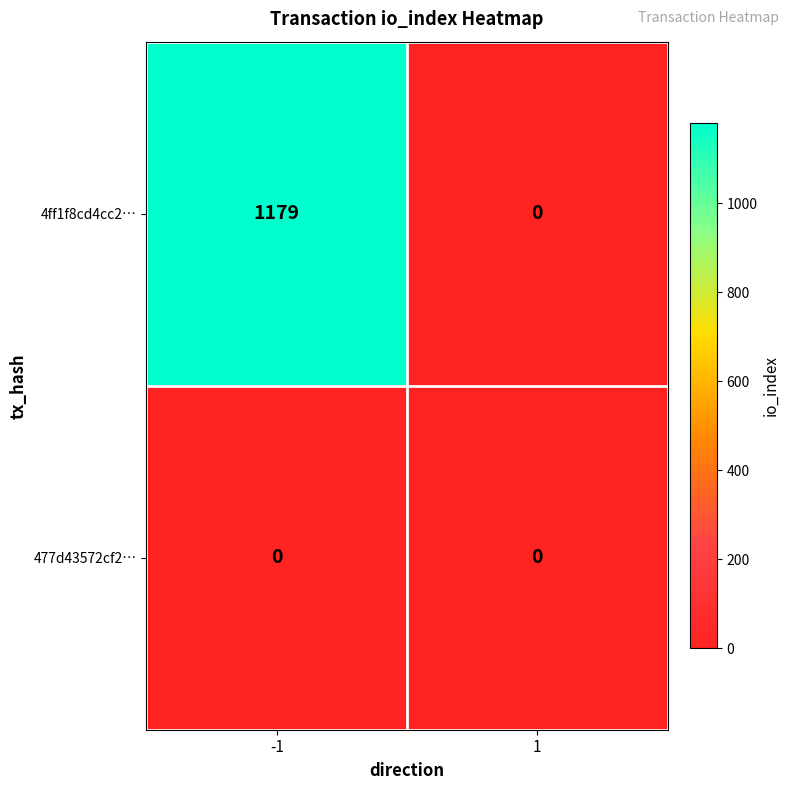

Which series has the largest range (max minus min)?

4ff1f8cd4cc2…